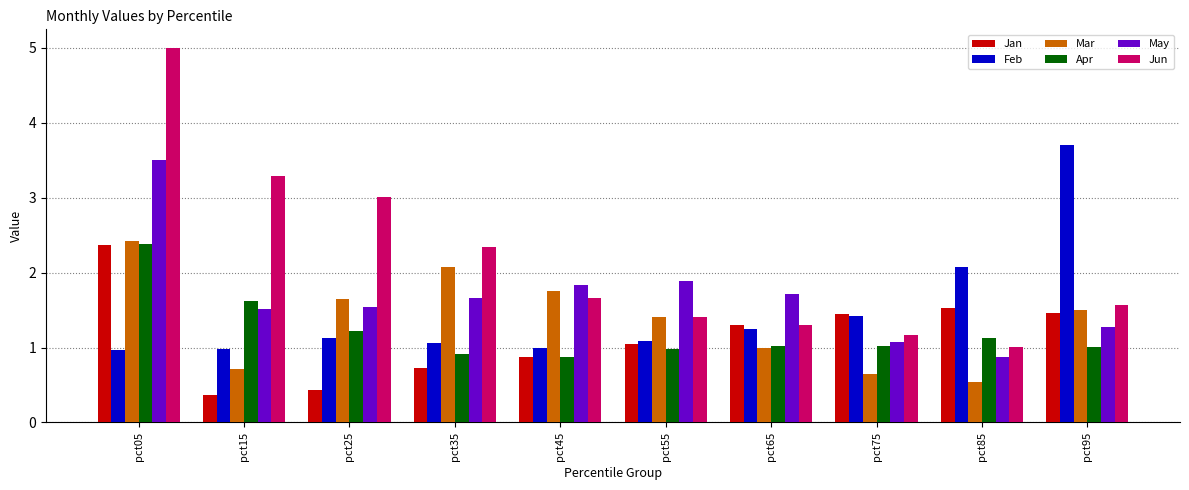

What is the difference between the maximum and second lowest values in the Apr series?

1.5